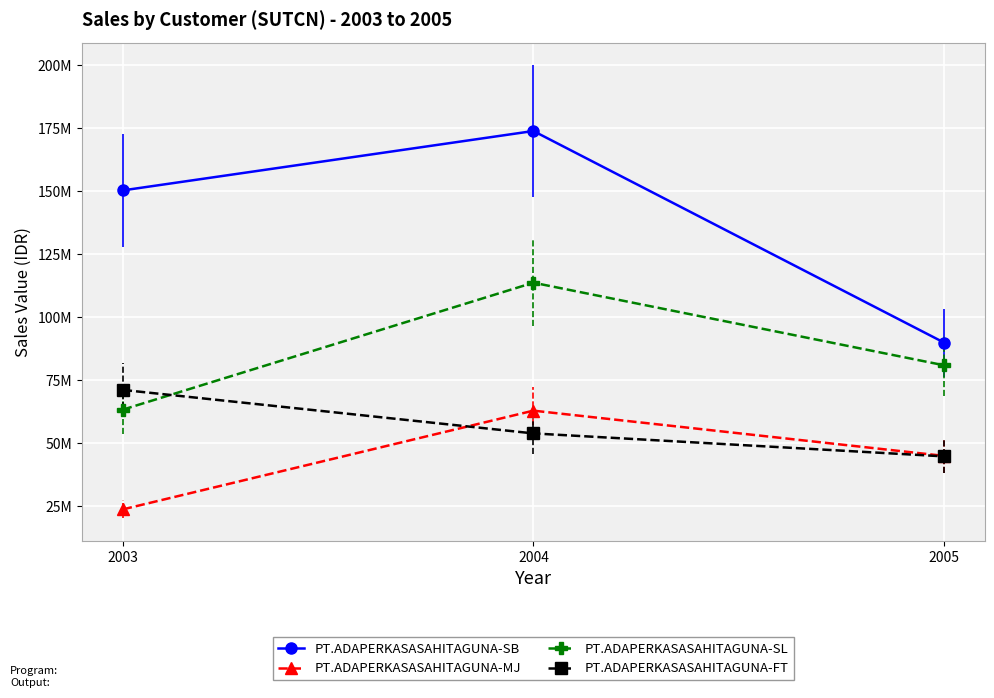

How many data points does each series have?

3